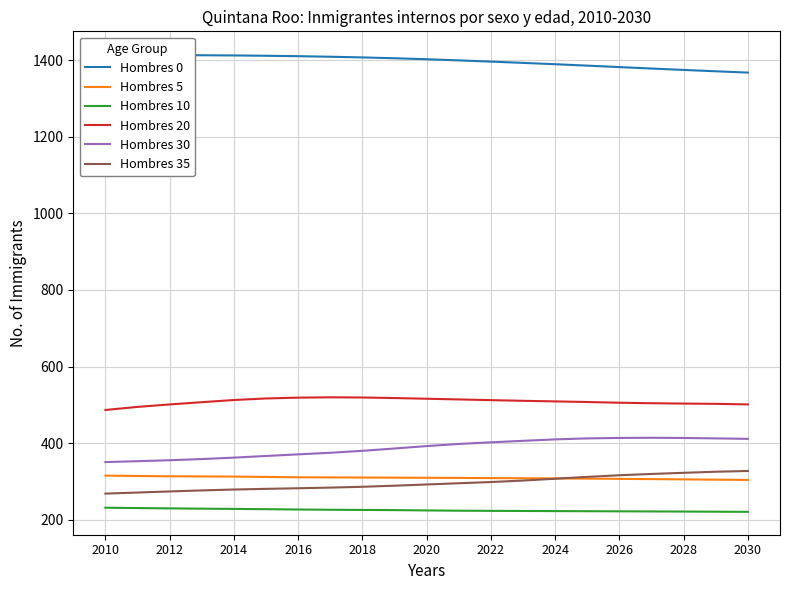

At which label does Hombres 30 first exceed 392?

2020